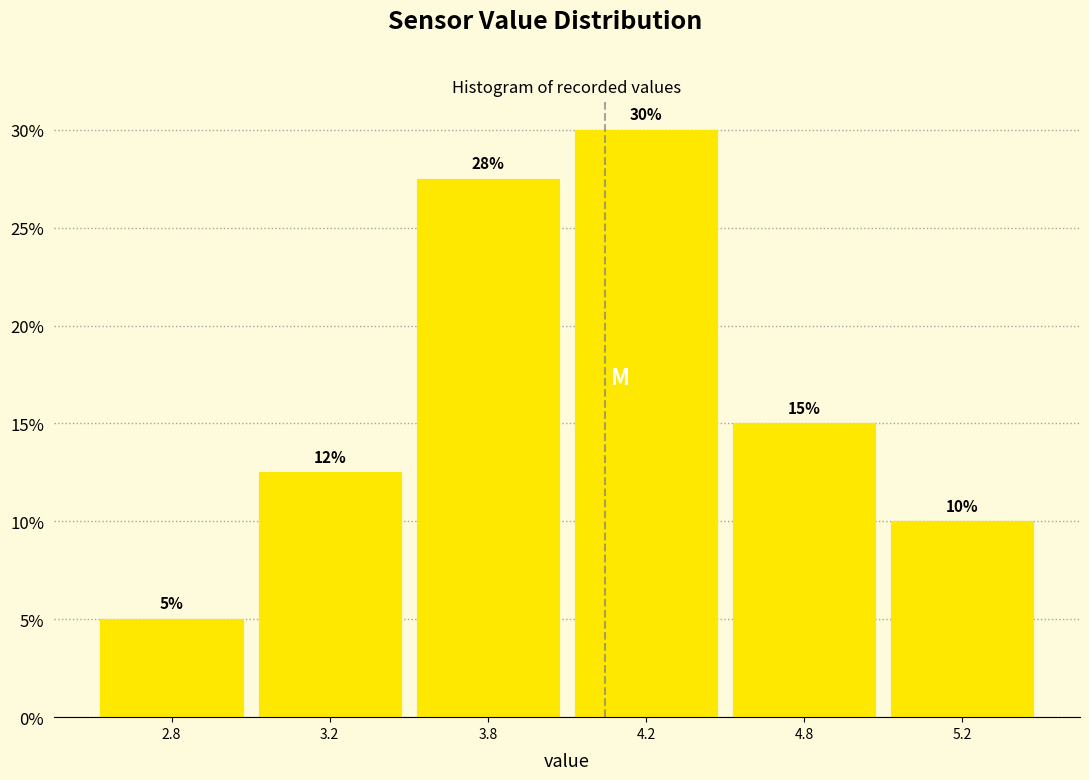

Approximately how many times larger is the value at 4.2 compared to 3.8?

1.1